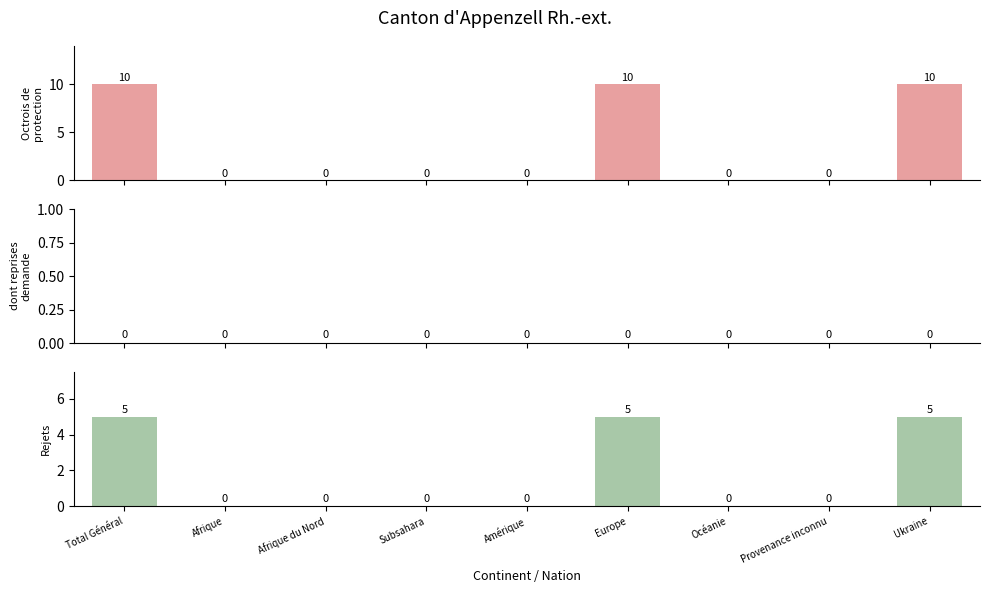

How many groups of bars are there?

9